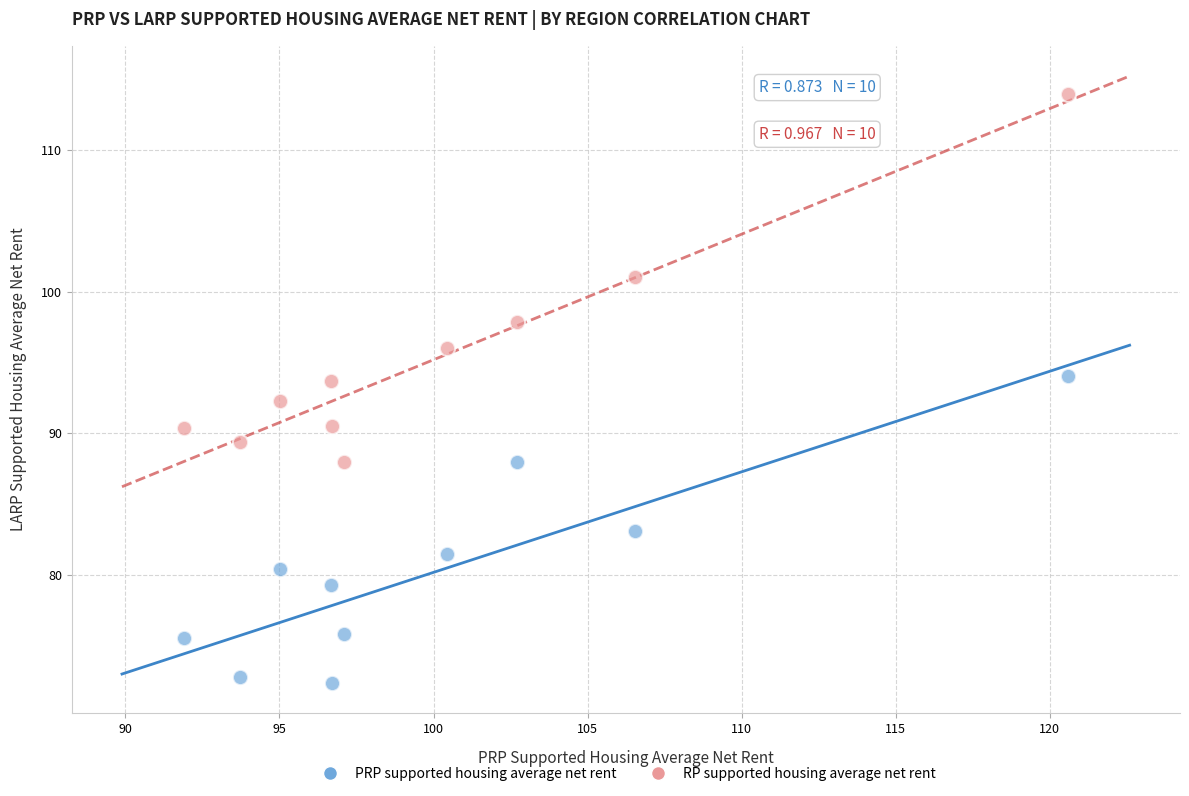

Across all data points, what is the range of Y values (max minus min)?

41.5